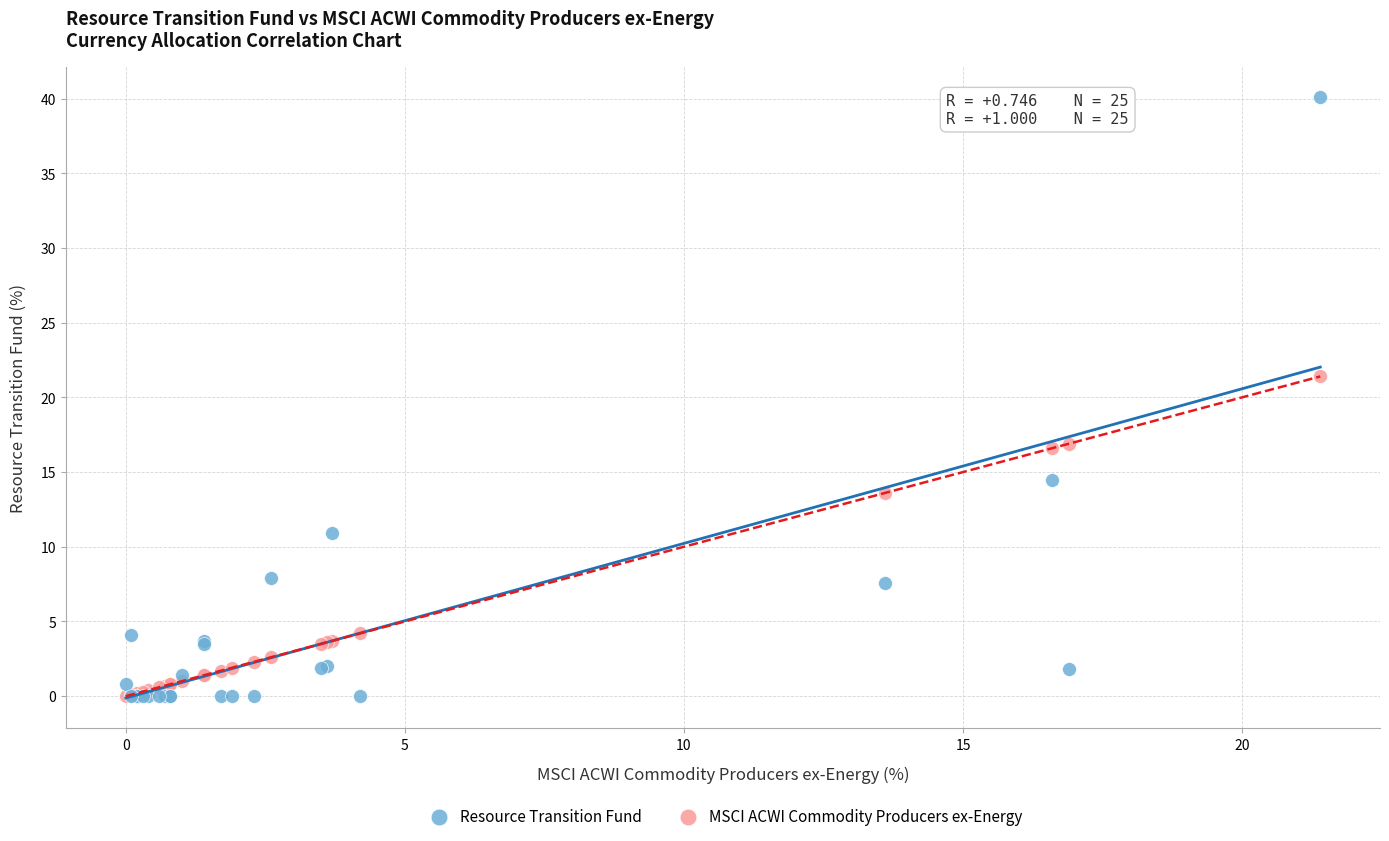

Which series reaches the maximum Y coordinate?

Resource Transition Fund